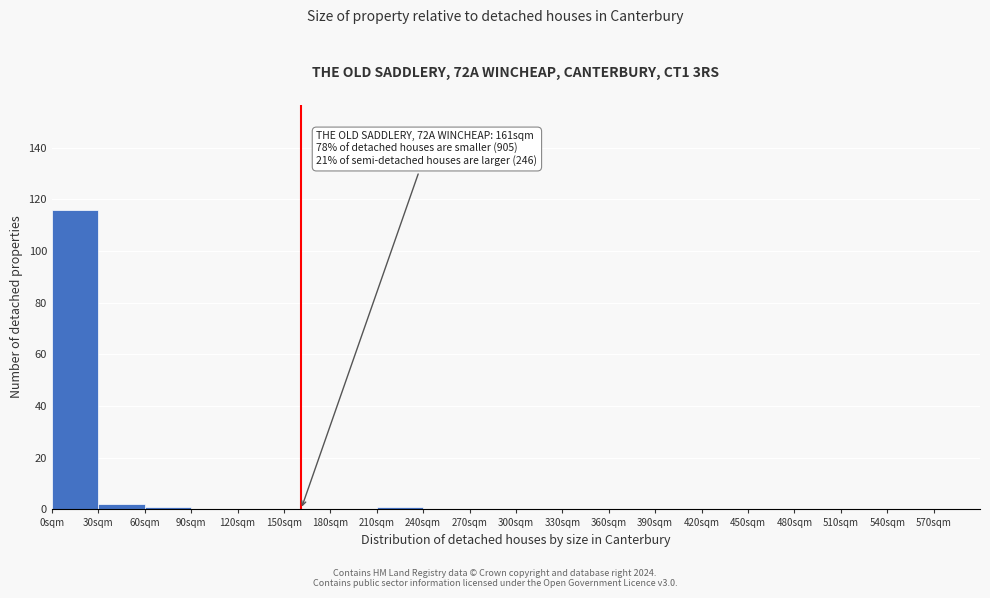

Over which range of the x-axis is the bar tallest?

0 to 30